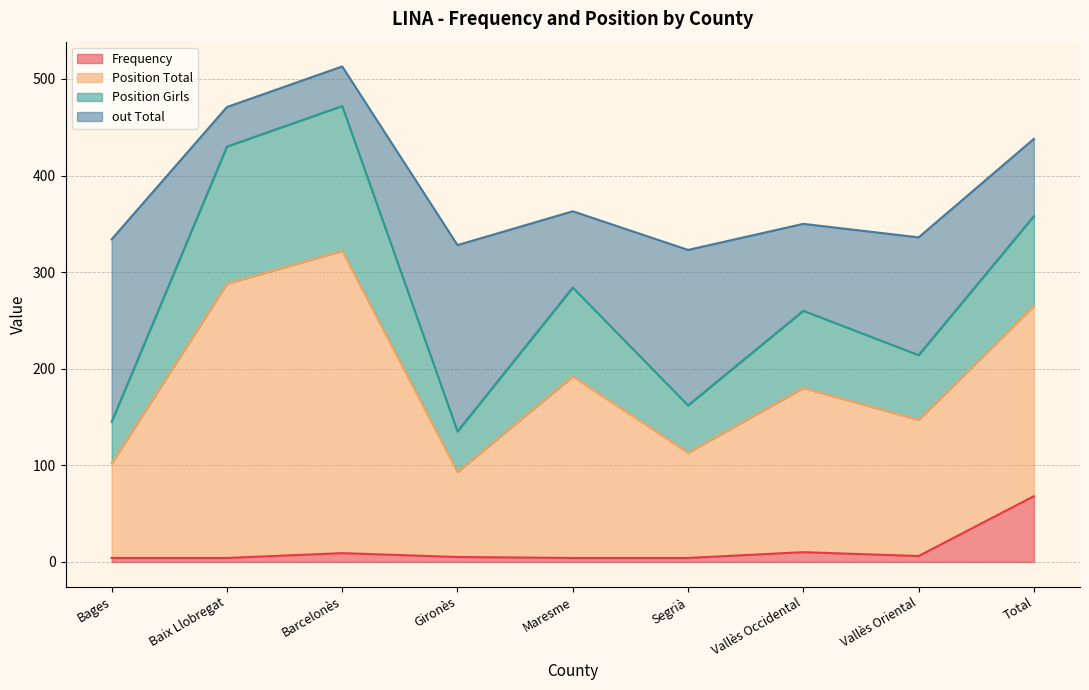

At which category is the sum across all series the highest?

Barcelonès